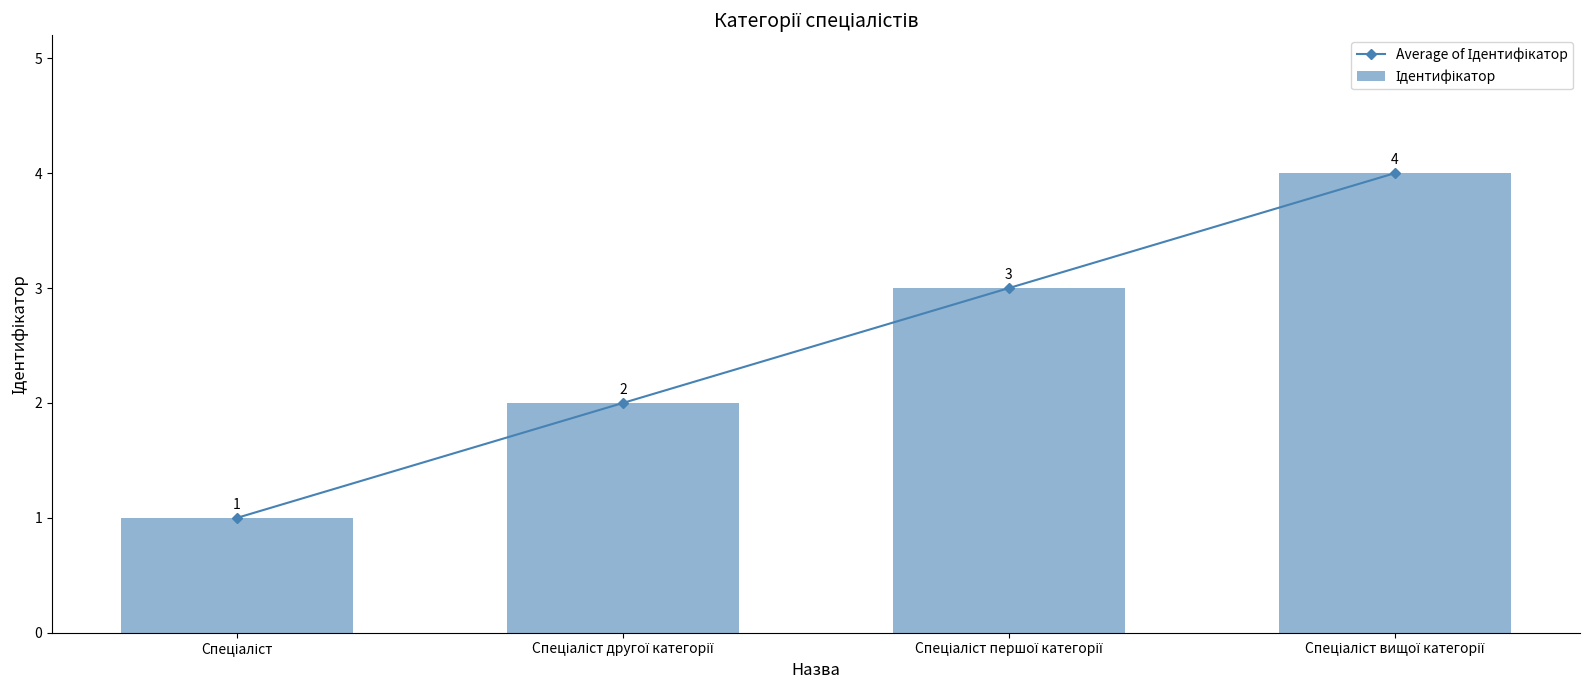

Reading left to right, list all the values displayed in this chart.

Average of Ідентифікатор: Спеціаліст=1	Спеціаліст другої категорії=2	Спеціаліст першої категорії=3	Спеціаліст вищої категорії=4
Ідентифікатор: Спеціаліст=1	Спеціаліст другої категорії=2	Спеціаліст першої категорії=3	Спеціаліст вищої категорії=4